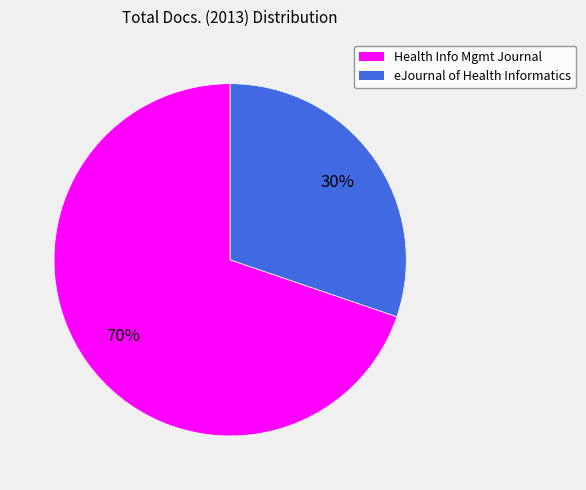

What is the ratio of the value at eJournal of Health Informatics to the value at Health Info Mgmt Journal?

0.4